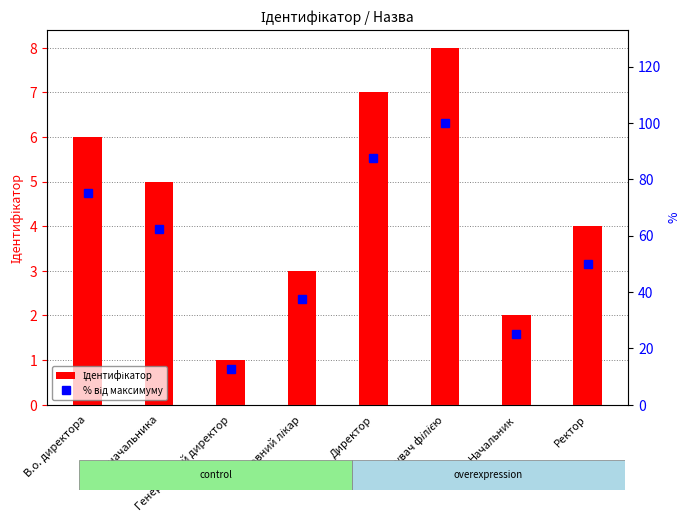

What is the difference between the maximum and second lowest values in the % від максимуму series?

75.0